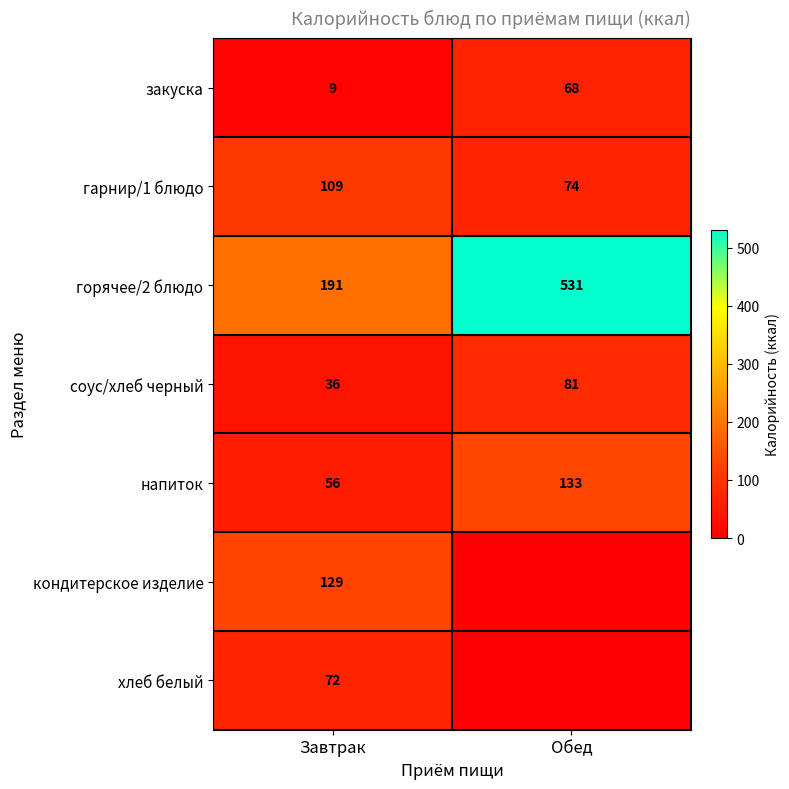

Which label corresponds to the largest value in the chart?

Обед